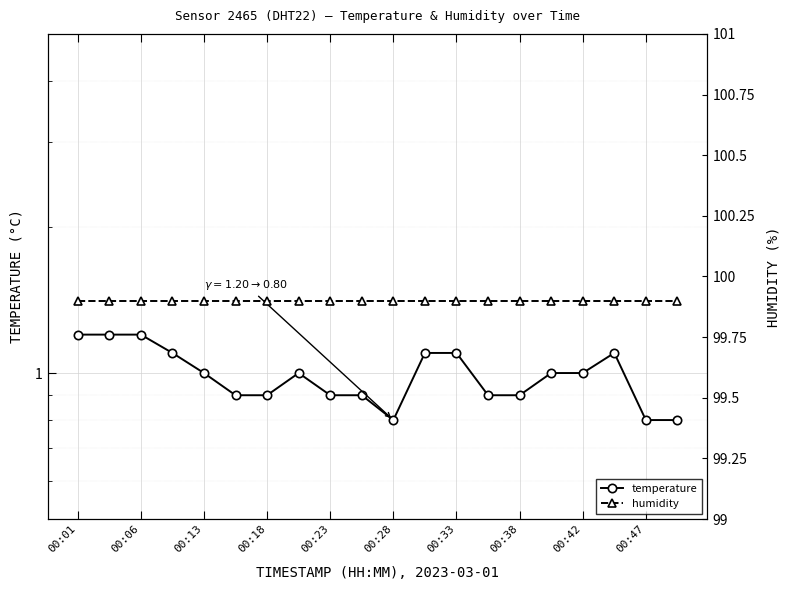

How many interior local peaks does the temperature series have?

2